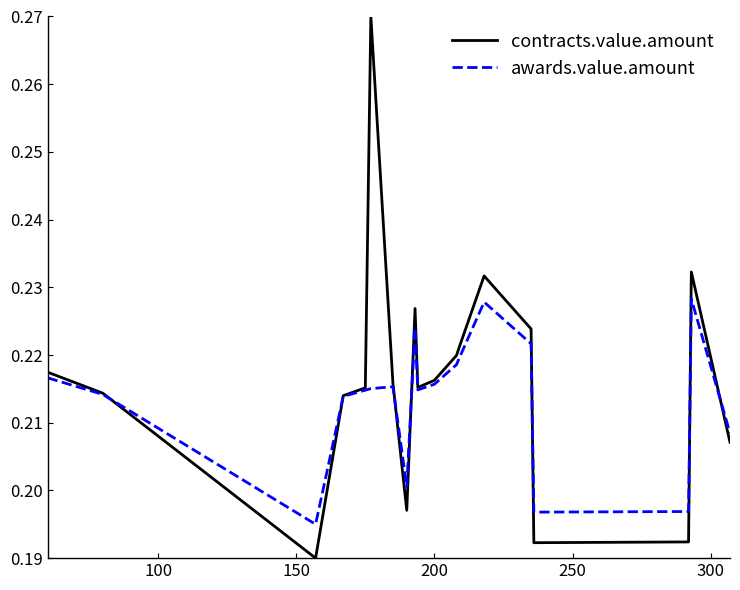

The contracts.value.amount series shows 0.2 at 200. True or false?

True